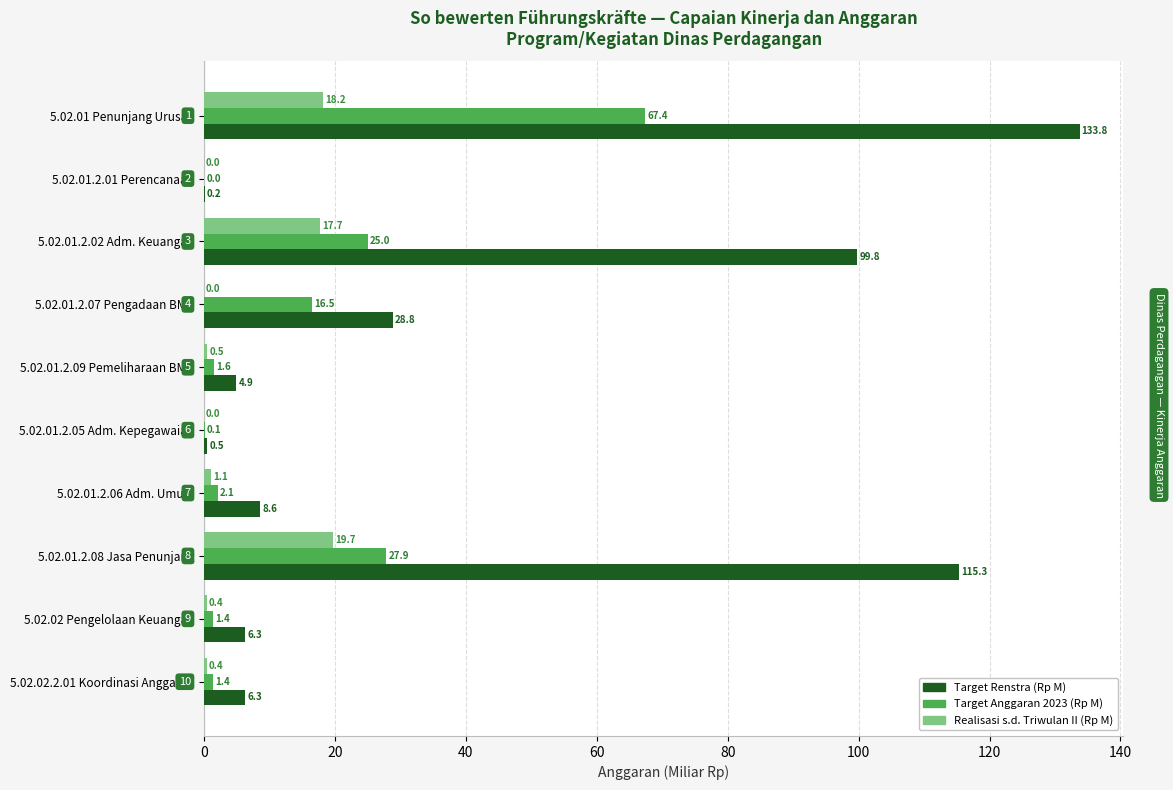

Count the number of data series in this chart.

3